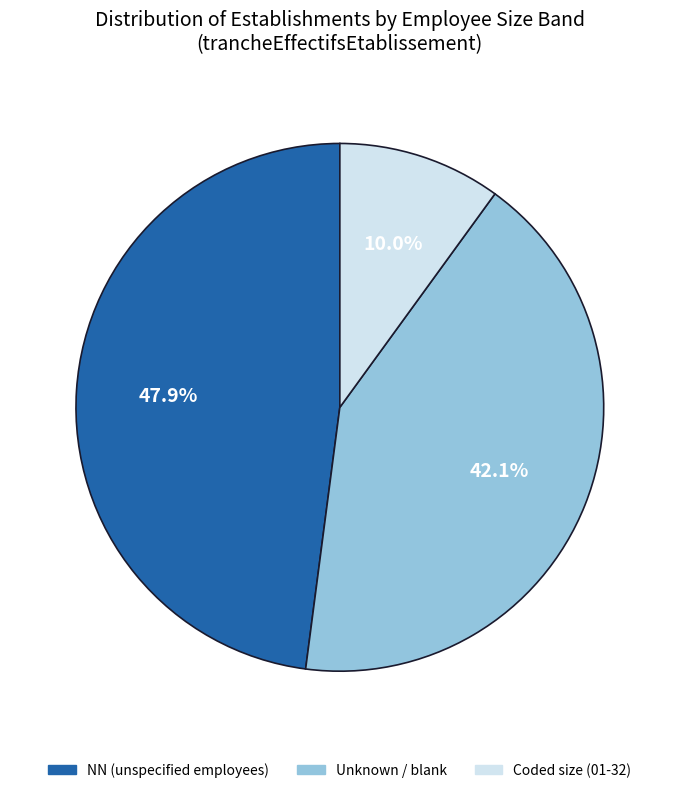

Does any single category account for the majority?

No